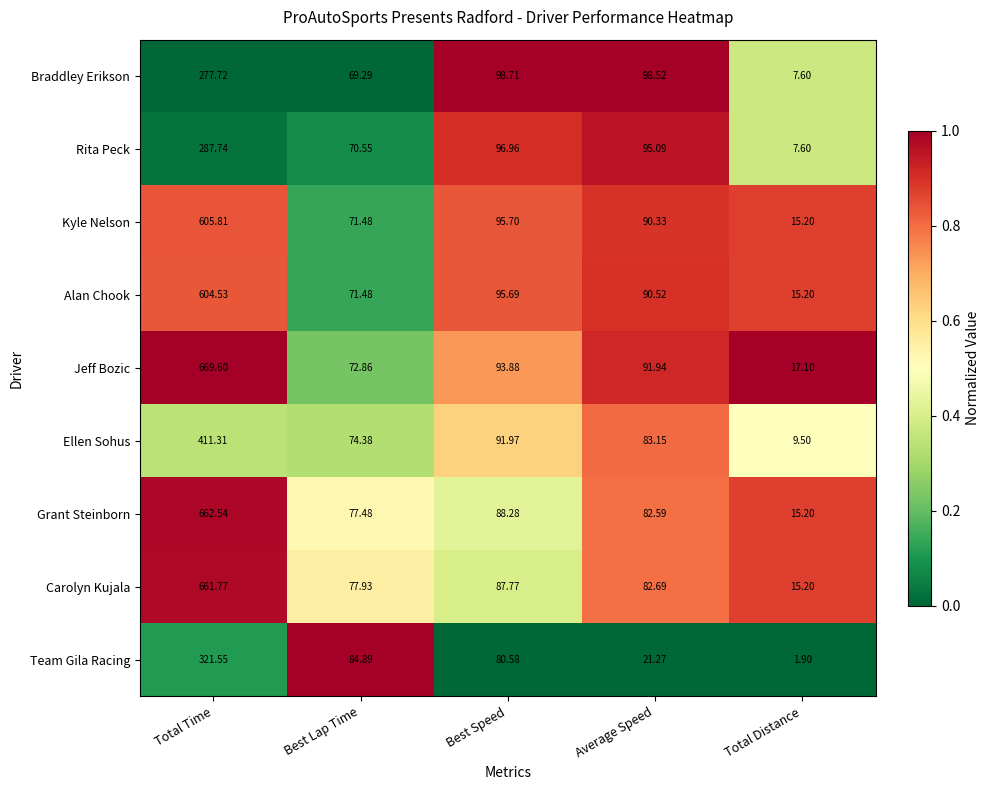

At which label is Ellen Sohus closest to 210?

Best Speed